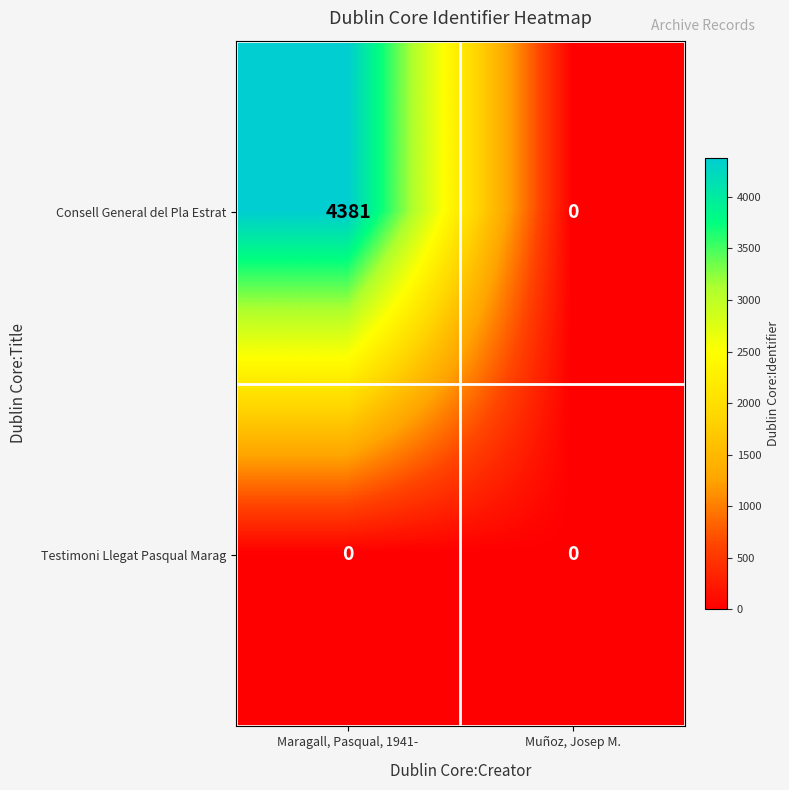

What is the greatest value displayed?

4381